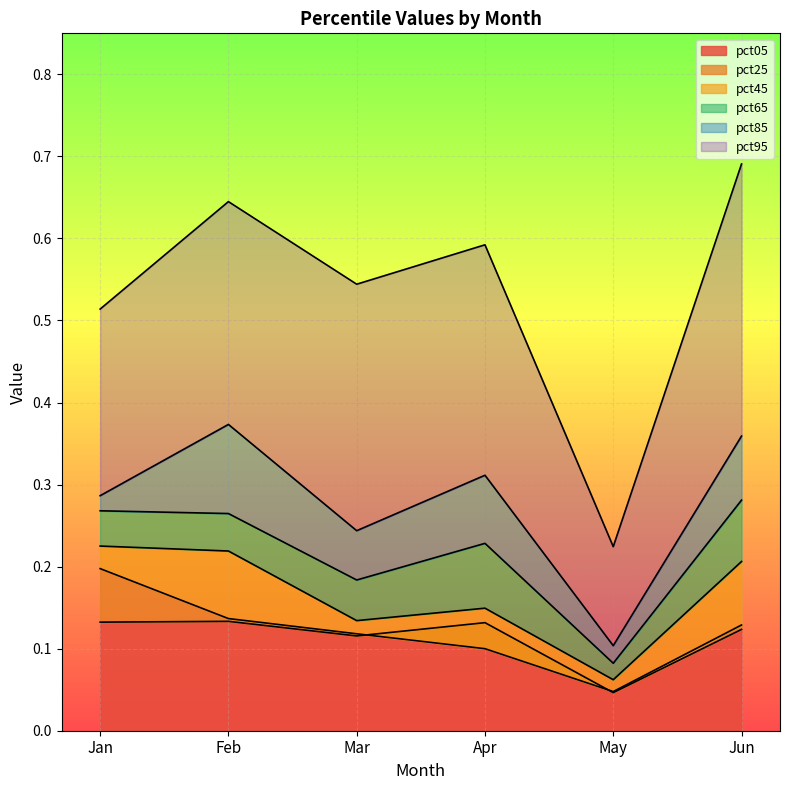

True or false: pct05 has a value of 0.2 at Jan.

False